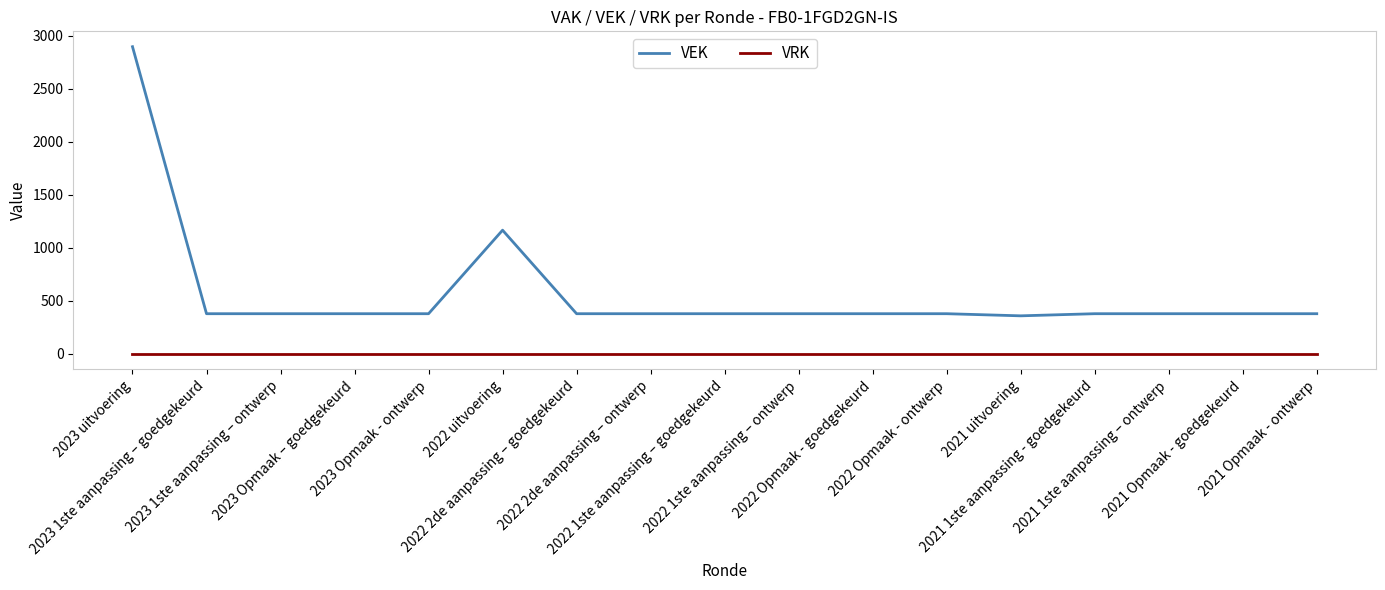

True or false: VRK and VEK cross at least once.

False